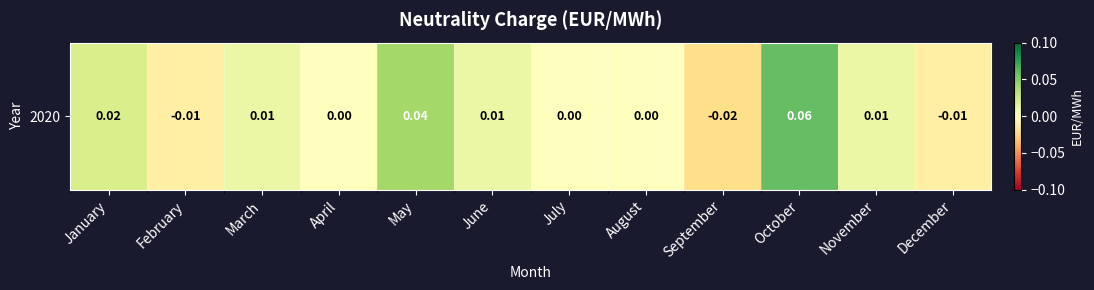

How many positive values are there?

6